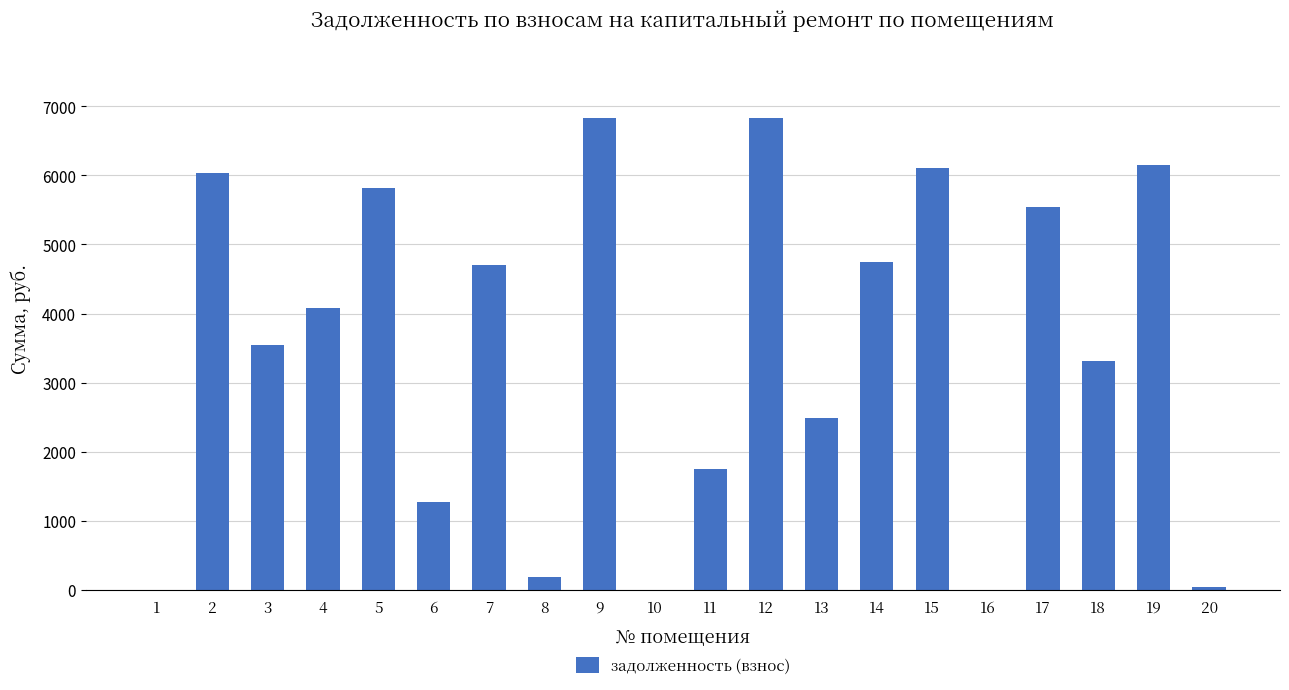

What is the sum of the values at 5 and 2?

11846.4